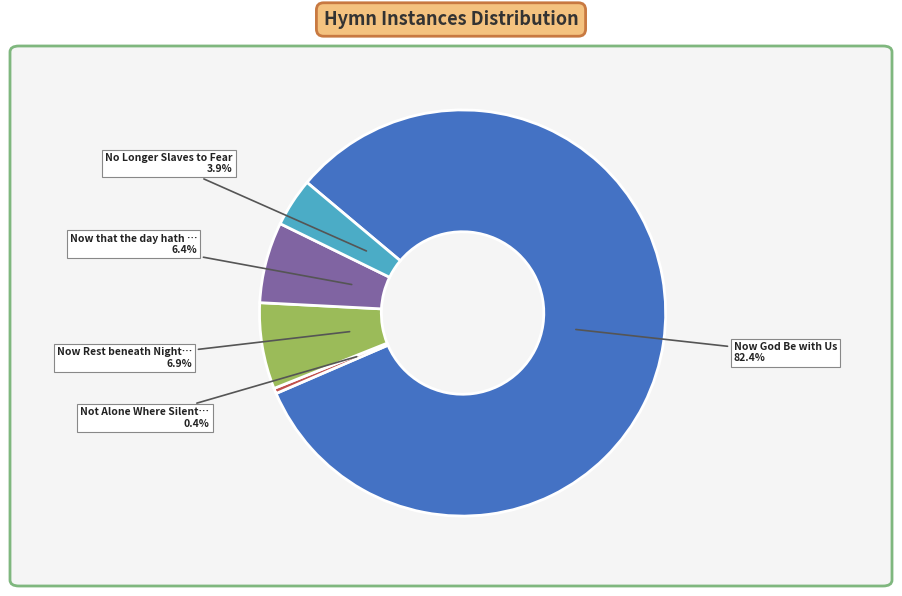

How many segments does this pie chart have?

5